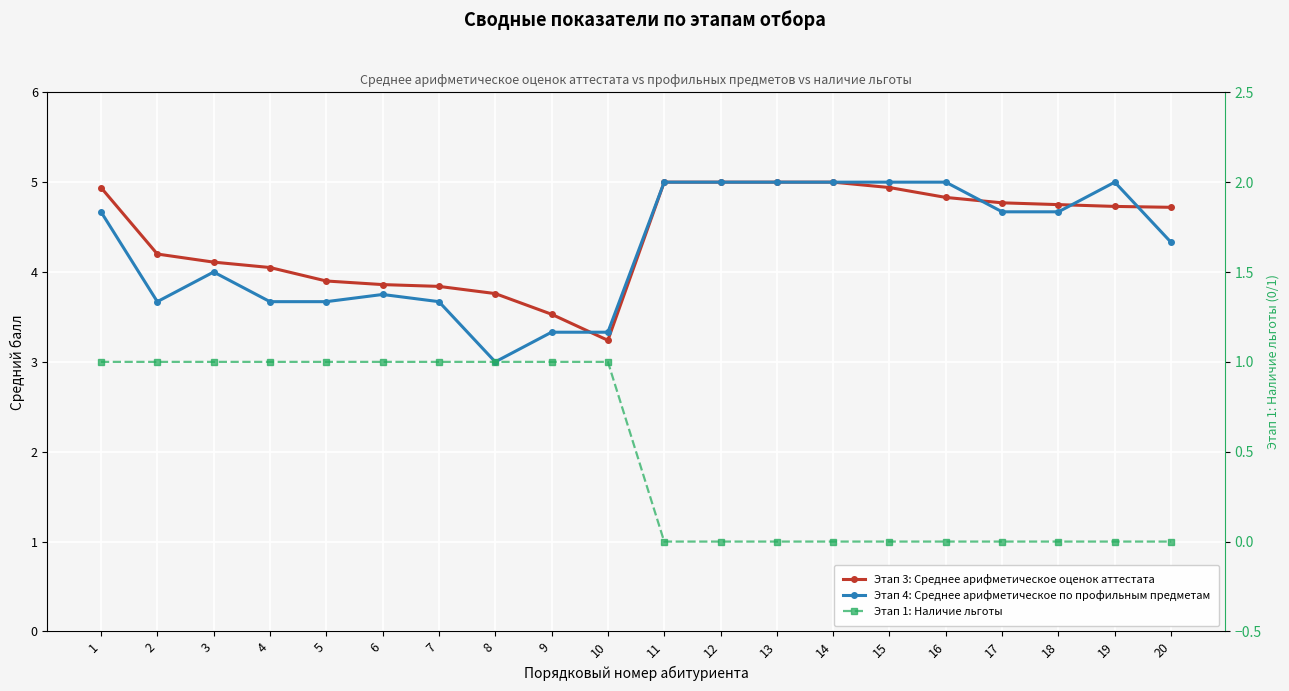

Reading left to right, list all the values displayed in this chart.

Этап 3: Среднее арифметическое оценок аттестата: 1=4.9	2=4.2	3=4.1	4=4.0	5=3.9	6=3.9	7=3.8	8=3.8	9=3.5	10=3.2	11=5.0	12=5.0	13=5.0	14=5.0	15=4.9	16=4.8	17=4.8	18=4.8	19=4.7	20=4.7
Этап 4: Среднее арифметическое по профильным предметам: 1=4.7	2=3.7	3=4.0	4=3.7	5=3.7	6=3.8	7=3.7	8=3.0	9=3.3	10=3.3	11=5.0	12=5.0	13=5.0	14=5.0	15=5.0	16=5.0	17=4.7	18=4.7	19=5.0	20=4.3
Этап 1: Наличие льготы: 1=1.0	2=1.0	3=1.0	4=1.0	5=1.0	6=1.0	7=1.0	8=1.0	9=1.0	10=1.0	11=0.0	12=0.0	13=0.0	14=0.0	15=0.0	16=0.0	17=0.0	18=0.0	19=0.0	20=0.0